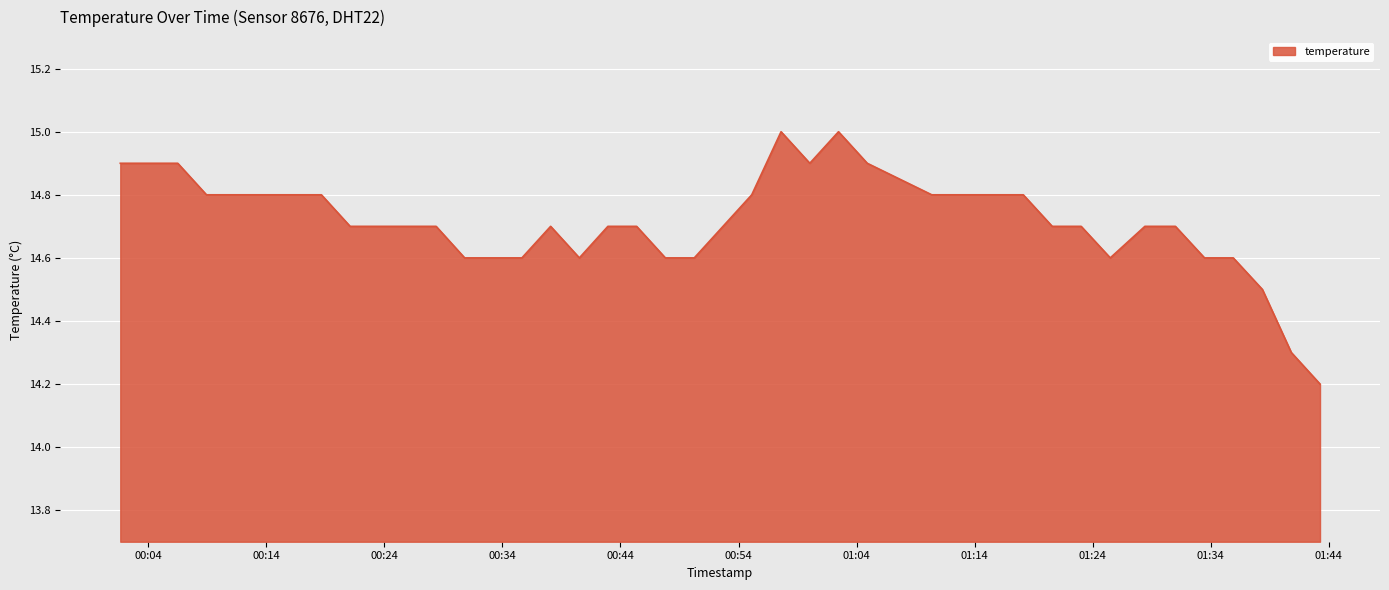

What is the maximum value shown in the chart?

15.0